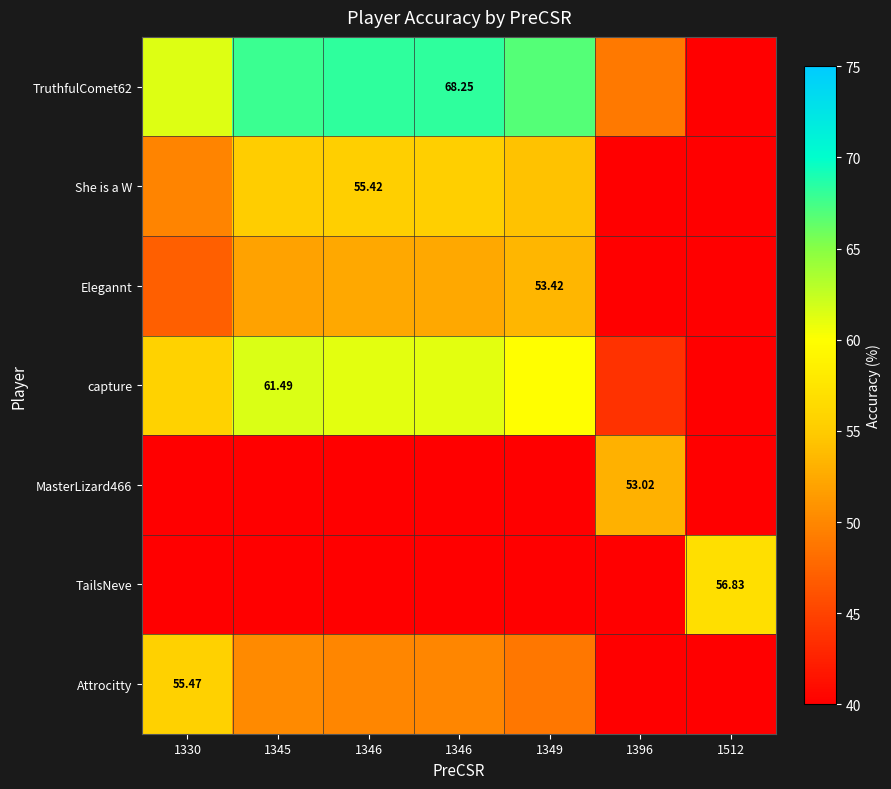

List the series in order of their peak value, highest first.

TruthfulComet62, capture, TailsNeve, Attrocitty, She is a W, Elegannt, MasterLizard466